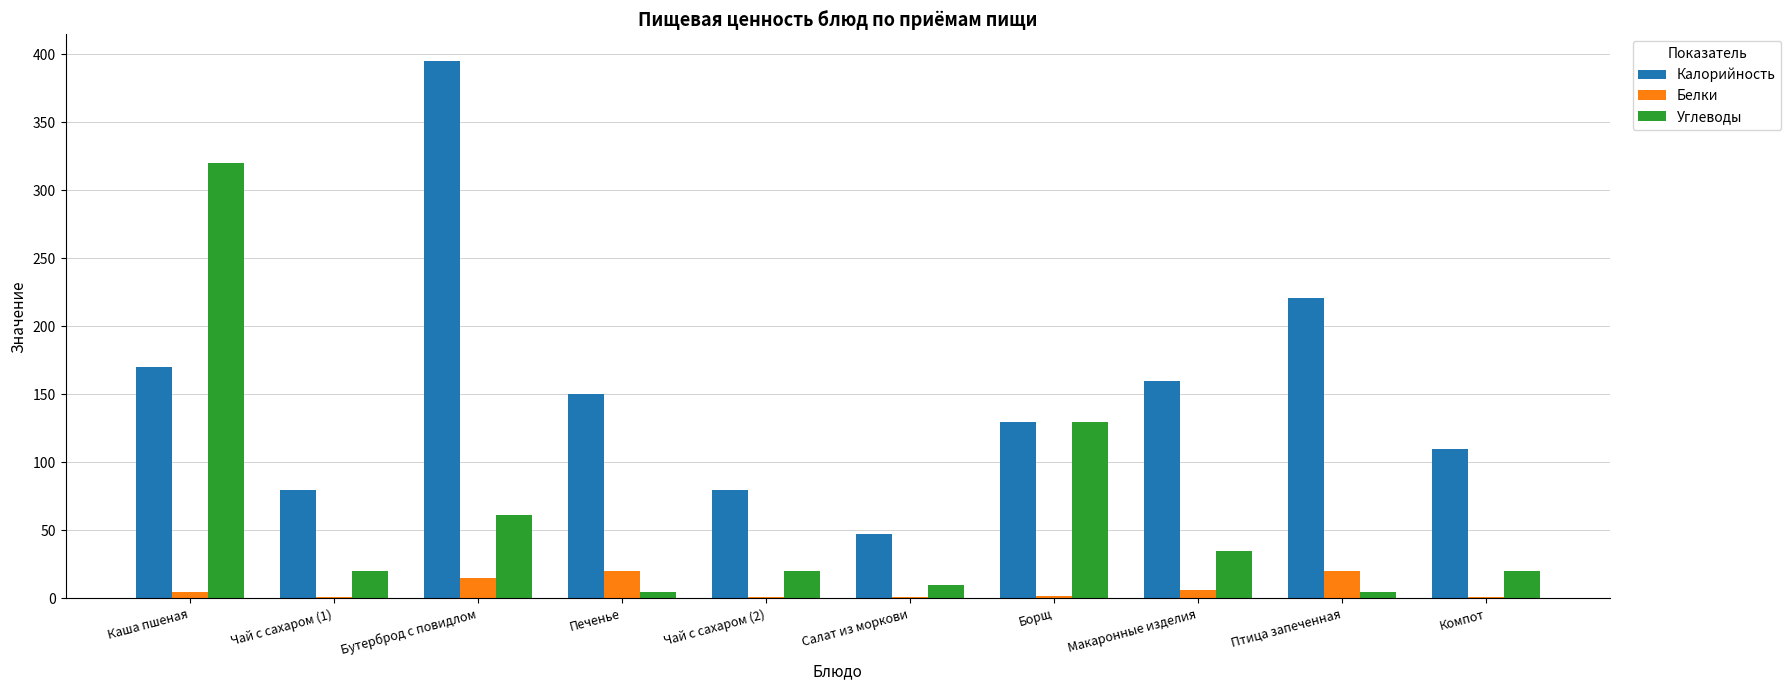

What is the approximate value of Калорийность at Салат из моркови, to the nearest 5?

45